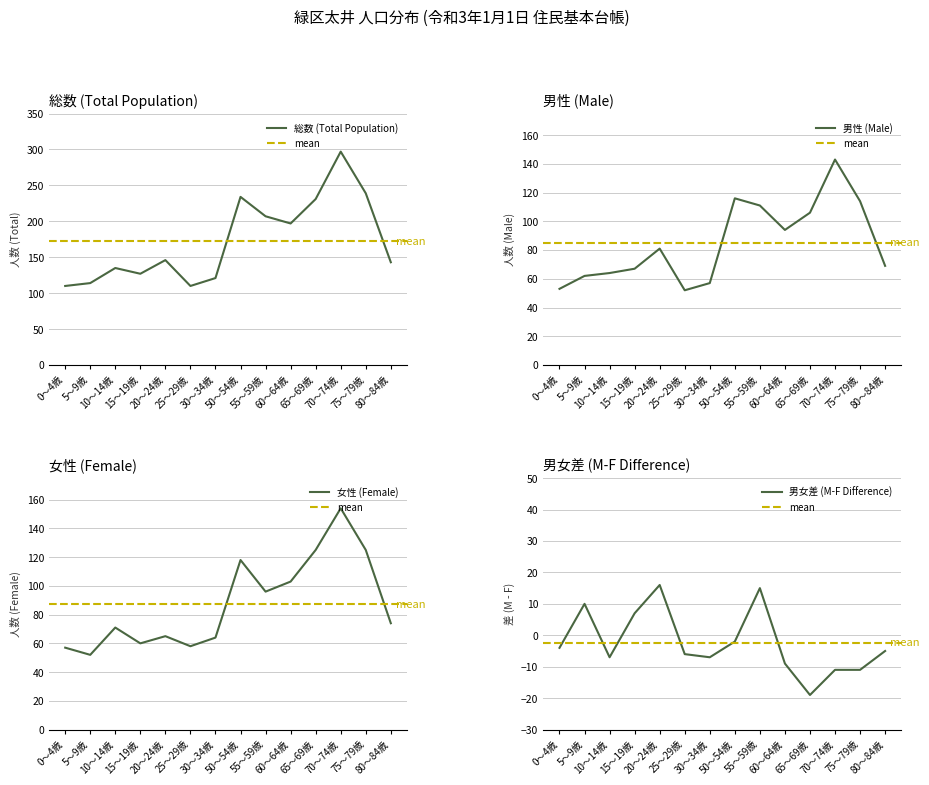

What is the value of the 女性 point at the 10th from the left?

103